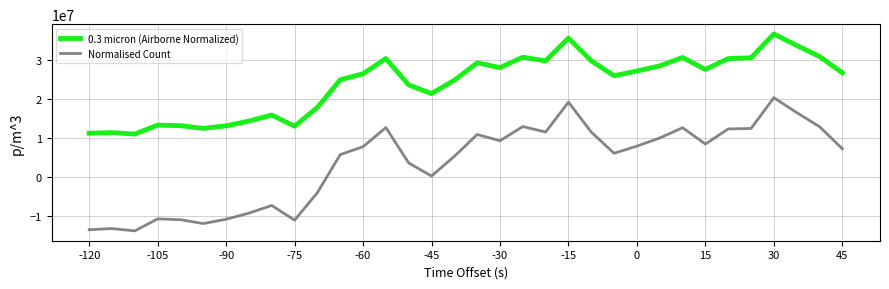

List the series in order of their peak value, lowest first.

Normalised Count, 0.3 micron (Airborne Normalized)